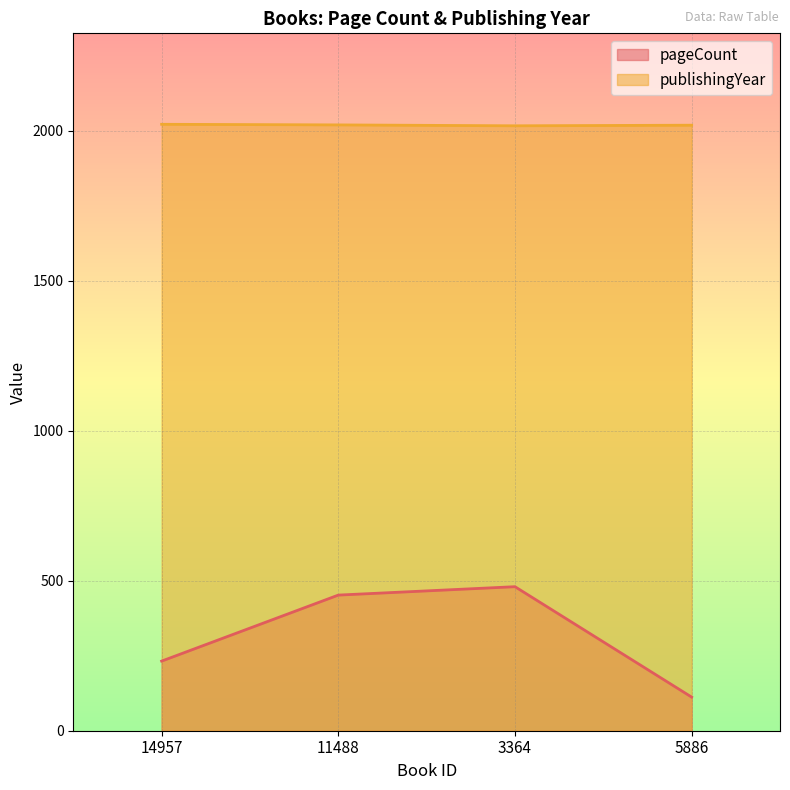

How many series are shown in this chart?

2